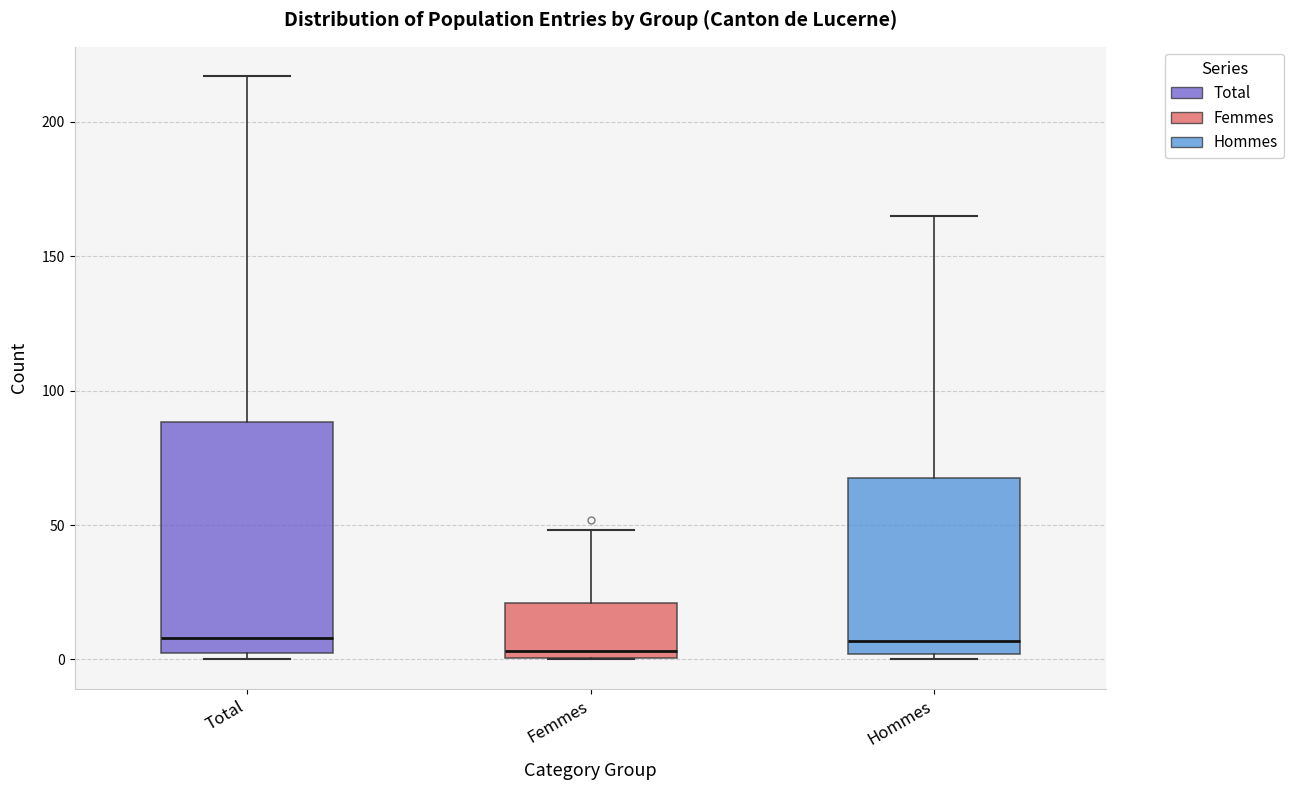

Comparing the boxes themselves (not the whiskers), which one is the tallest?

Total